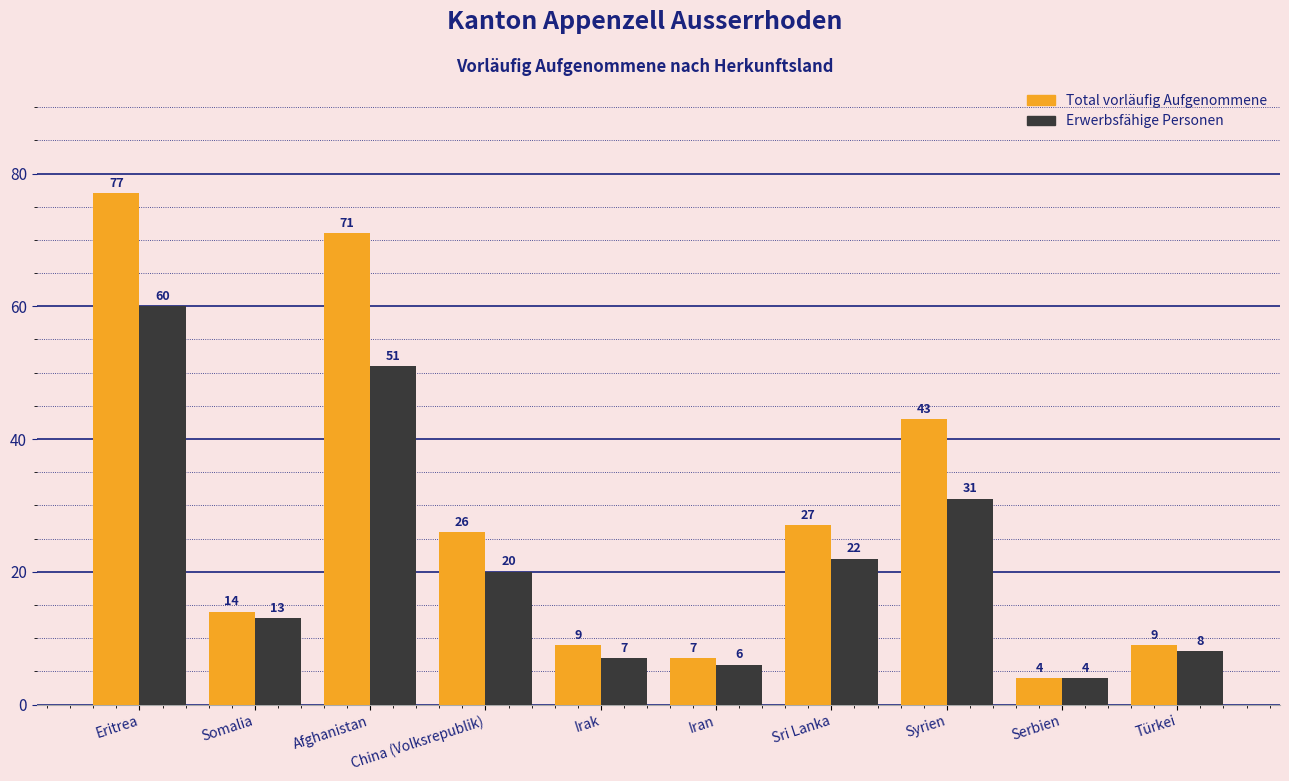

Reading left to right, list all the values displayed in this chart.

Total vorläufig Aufgenommene: Eritrea=77	Somalia=14	Afghanistan=71	China (Volksrepublik)=26	Irak=9	Iran=7	Sri Lanka=27	Syrien=43	Serbien=4	Türkei=9
Erwerbsfähige Personen: Eritrea=60	Somalia=13	Afghanistan=51	China (Volksrepublik)=20	Irak=7	Iran=6	Sri Lanka=22	Syrien=31	Serbien=4	Türkei=8